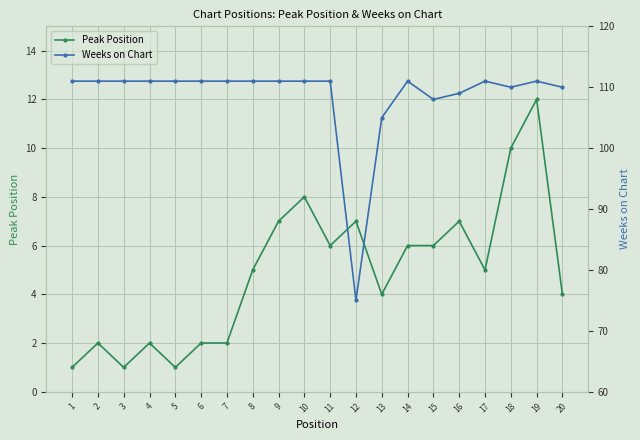

The Weeks on Chart series shows 162 at 4. True or false?

False